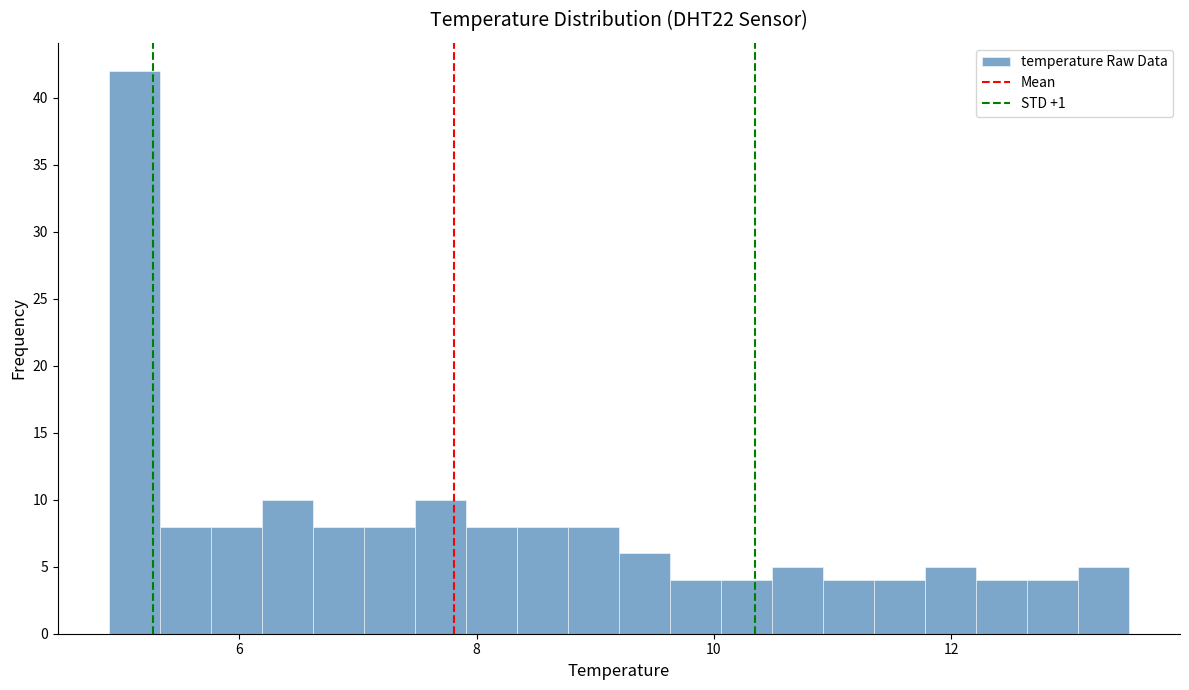

Read against the x-axis, roughly where is the centre of the tallest bar?

5.2